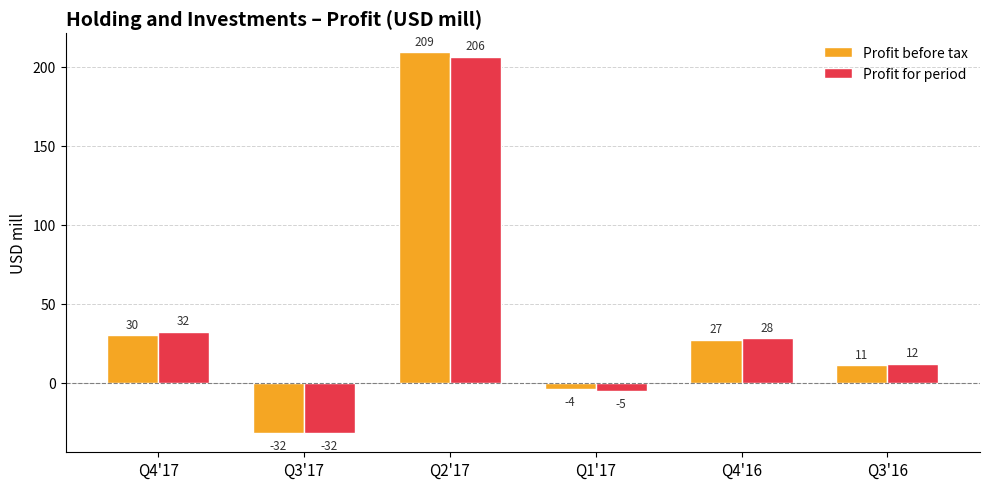

Is it true that Profit before tax equals -4 at Q1'17?

True